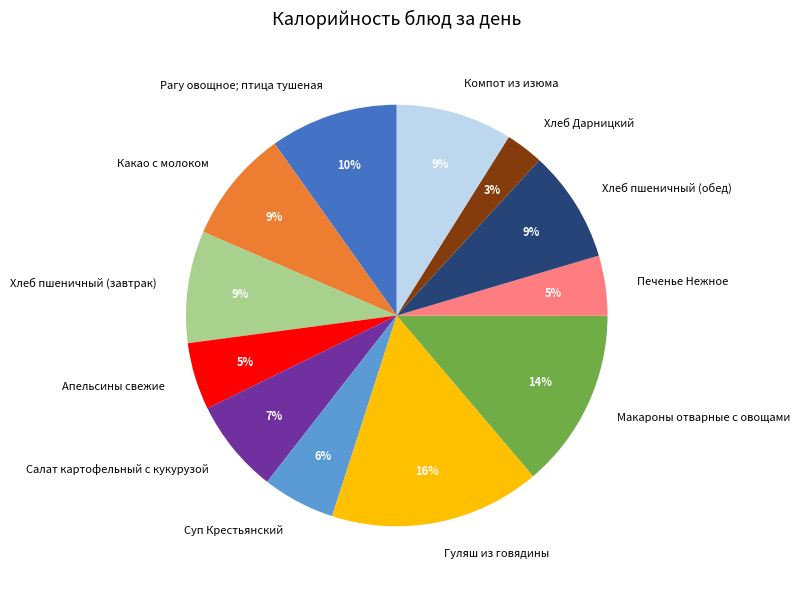

To the nearest percent, what is the average slice percentage?

8%